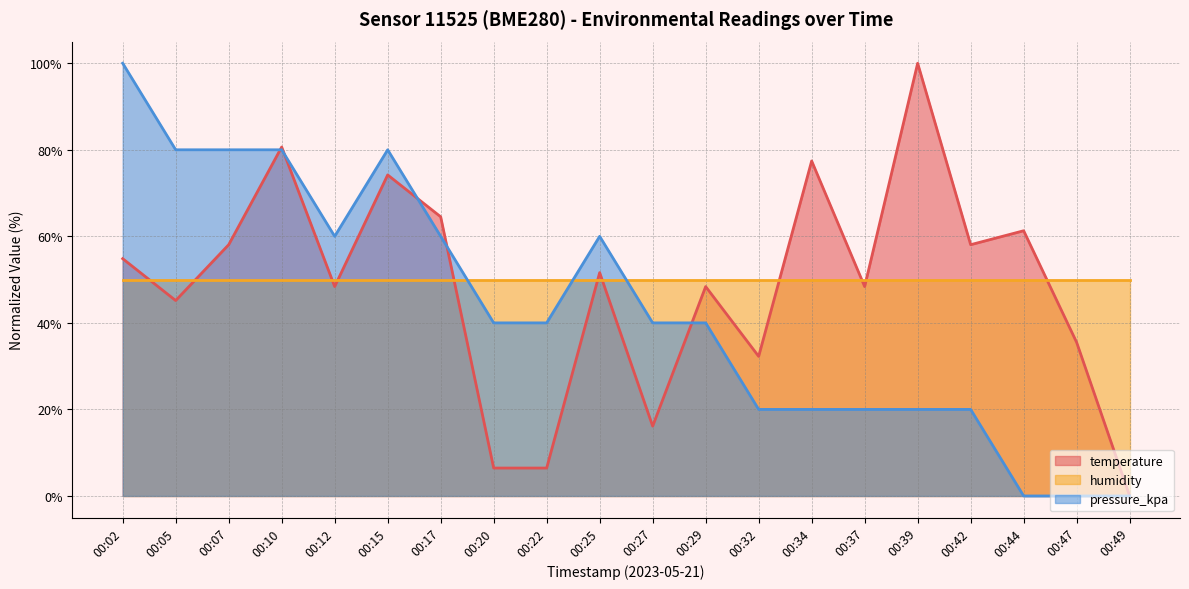

How many values in the temperature series exceed 51?

10